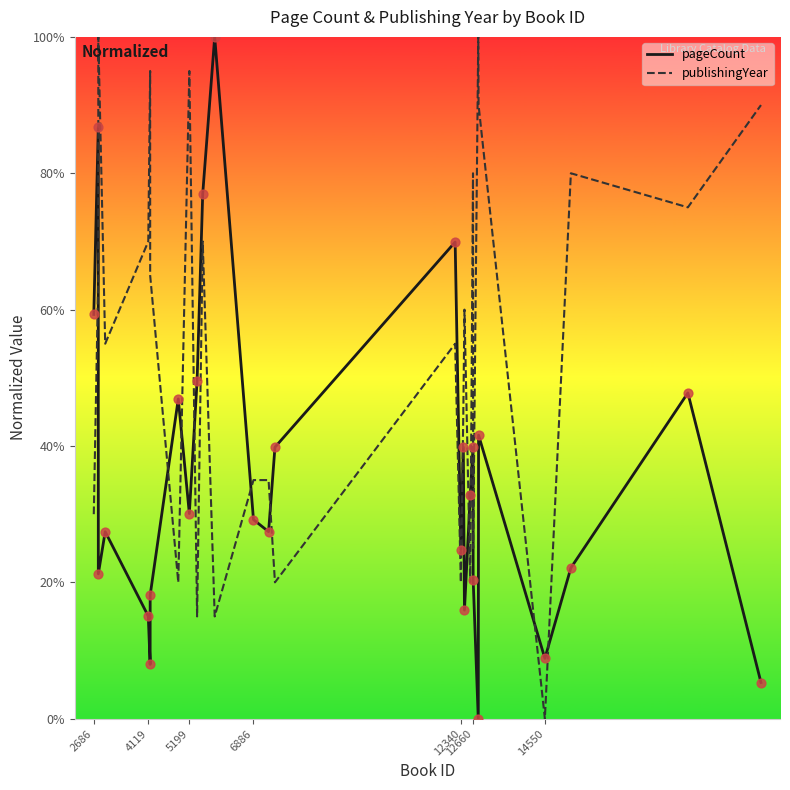

What are all the series names shown in the legend?

pageCount, publishingYear